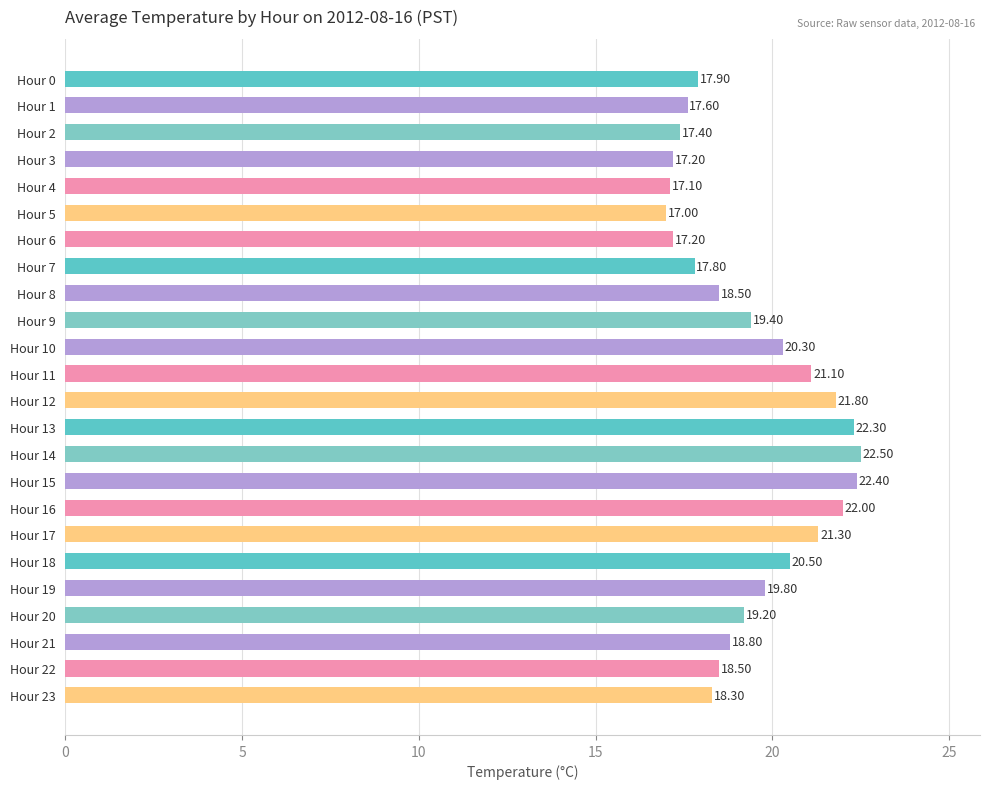

What is the sum of the values at Hour 6 and Hour 10?

37.5